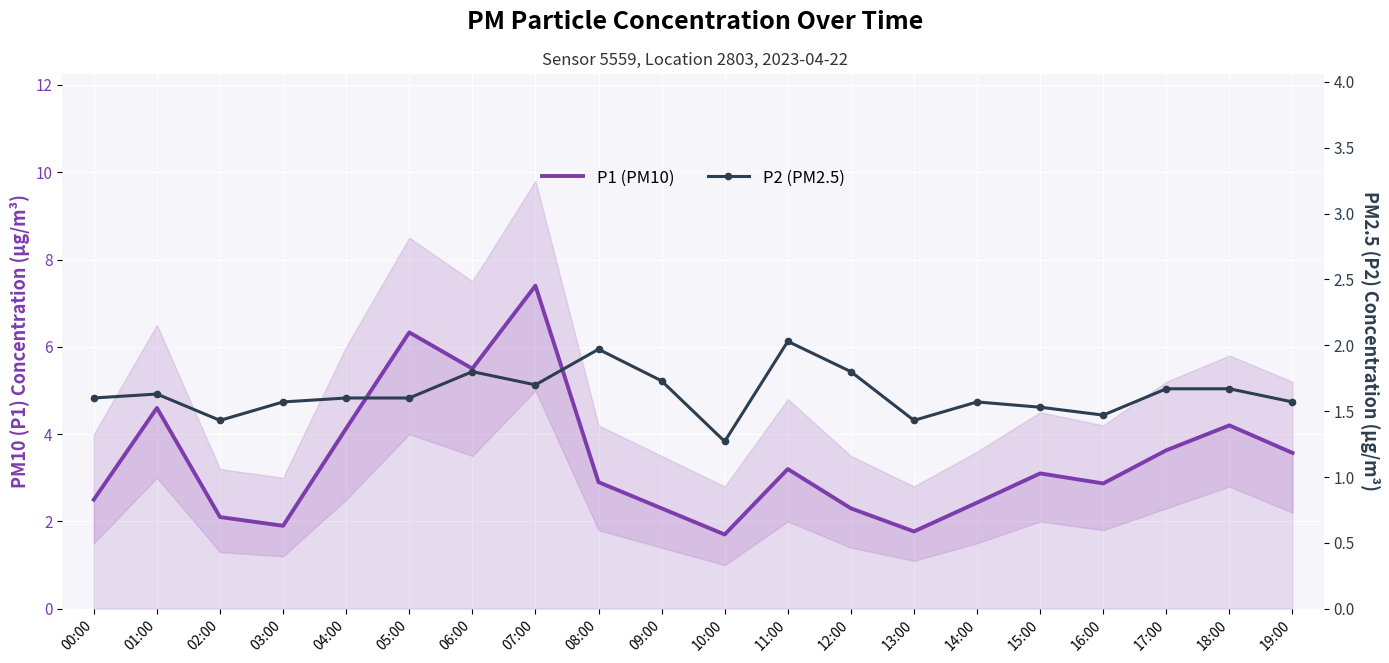

True or false: P2 (PM2.5) and P1 (PM10) intersect in this chart.

False